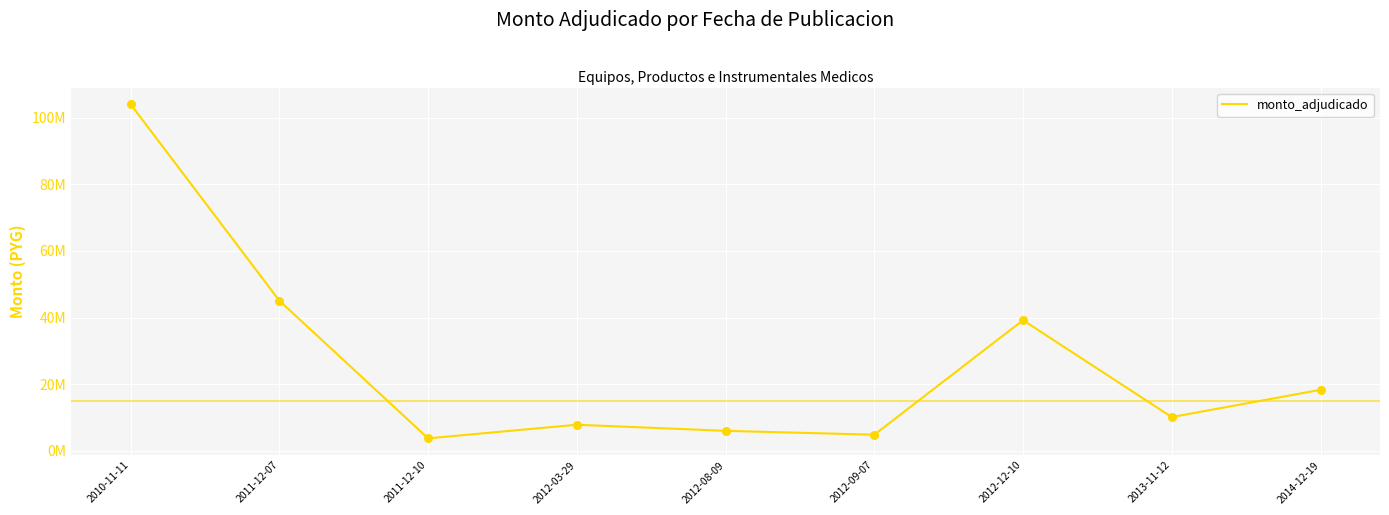

Which has a higher value, 2010-11-11 or 2012-03-29?

2010-11-11